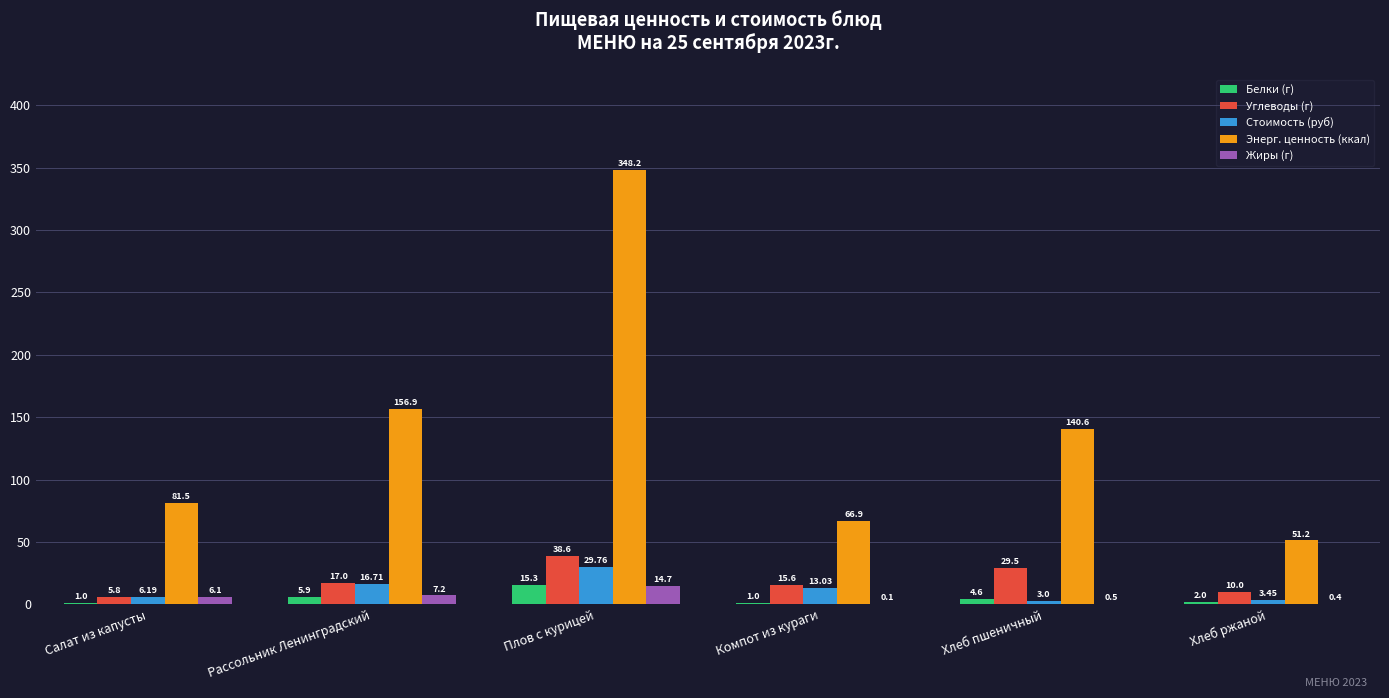

Are the bars horizontal?

No